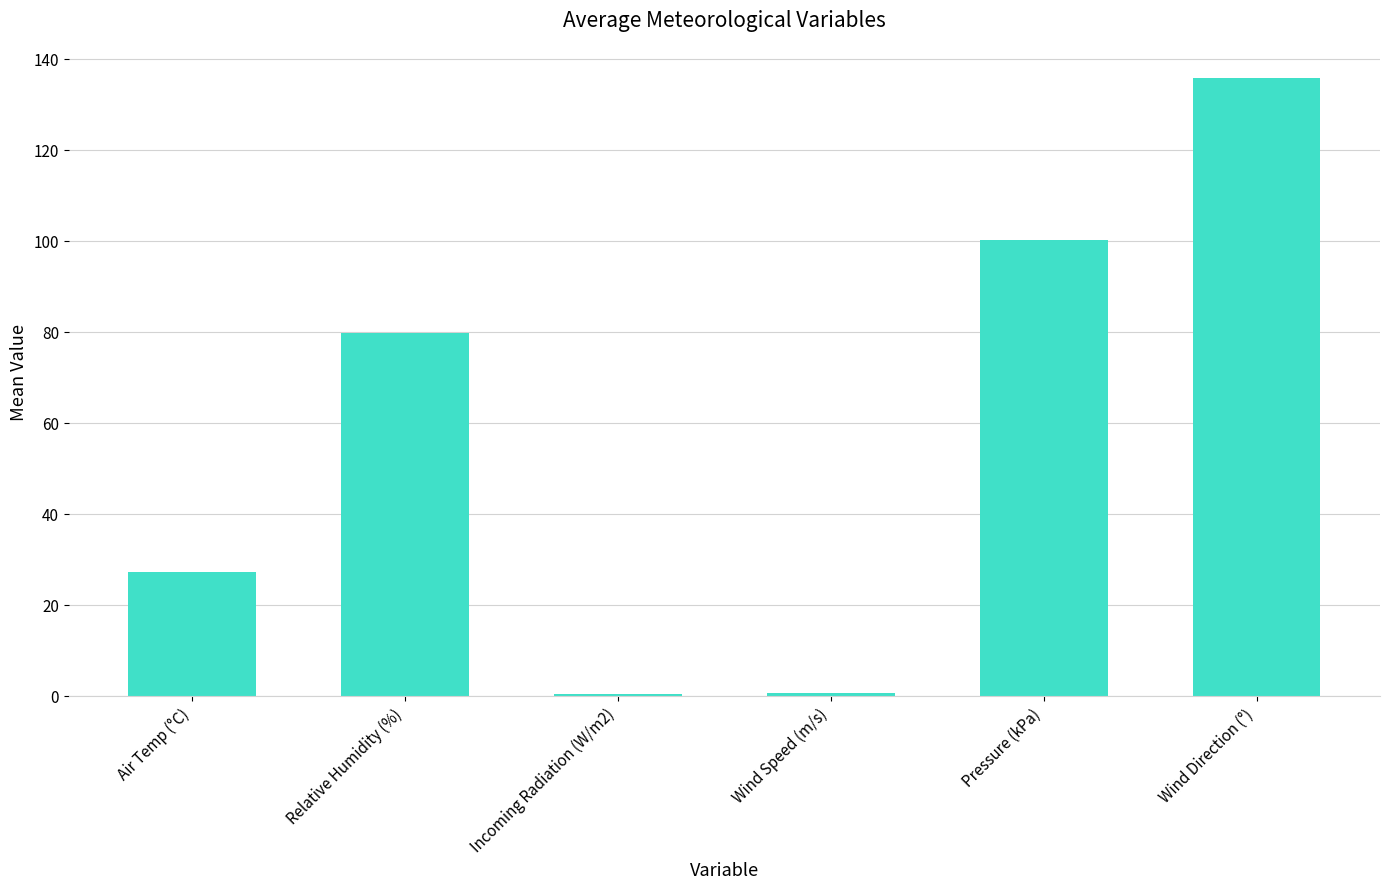

What is the average value?

57.3